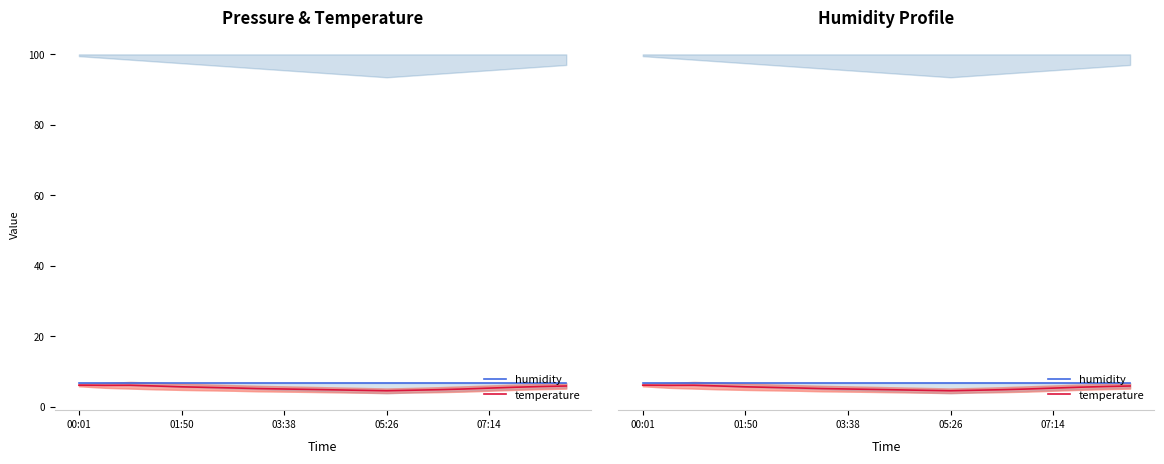

How many values in the temperature series are below 5?

6